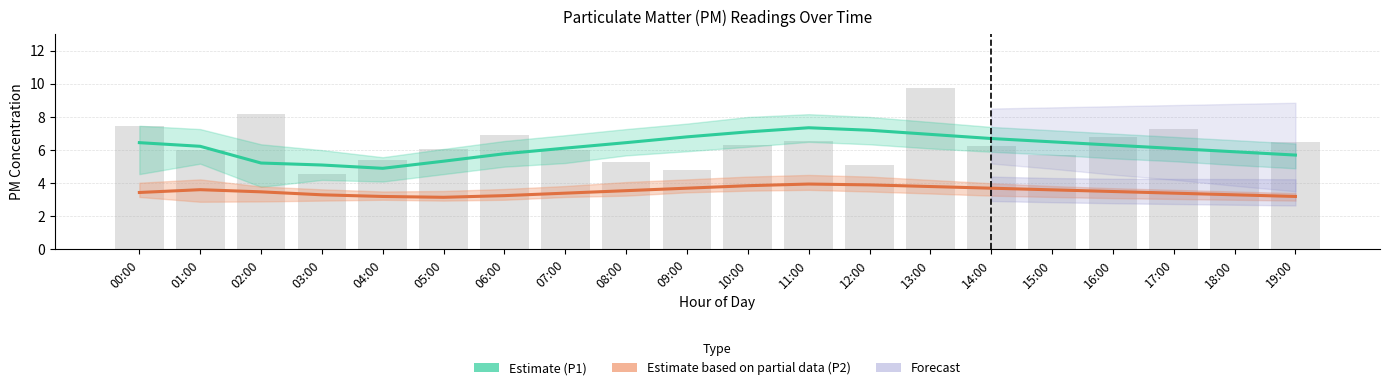

Is the value of P2 (Estimate based on partial data) at 09:00 greater than the value of P1 (Estimate) at 07:00?

No